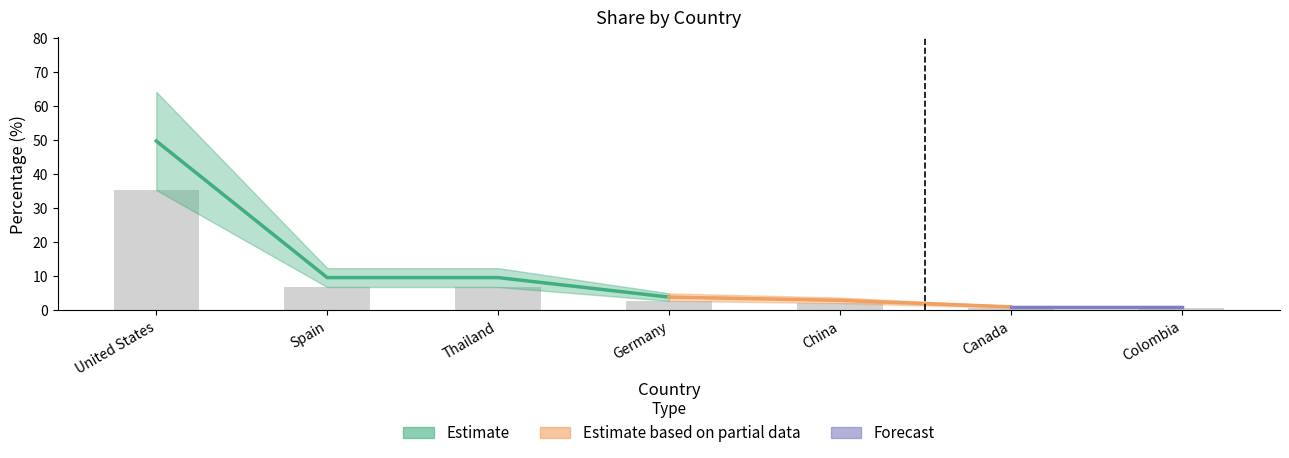

Where is the data nearest to the value 17?

Spain